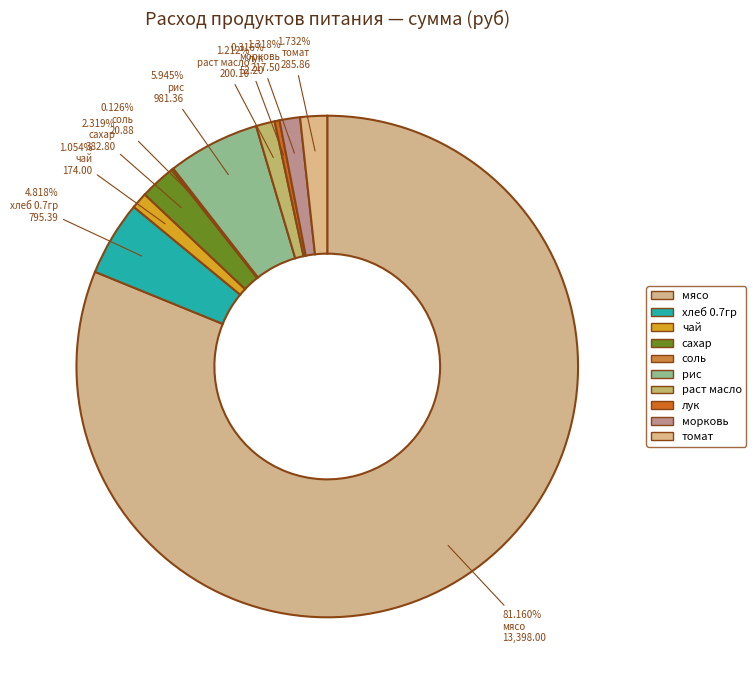

The лук slice represents 0% of the pie. True or false?

True